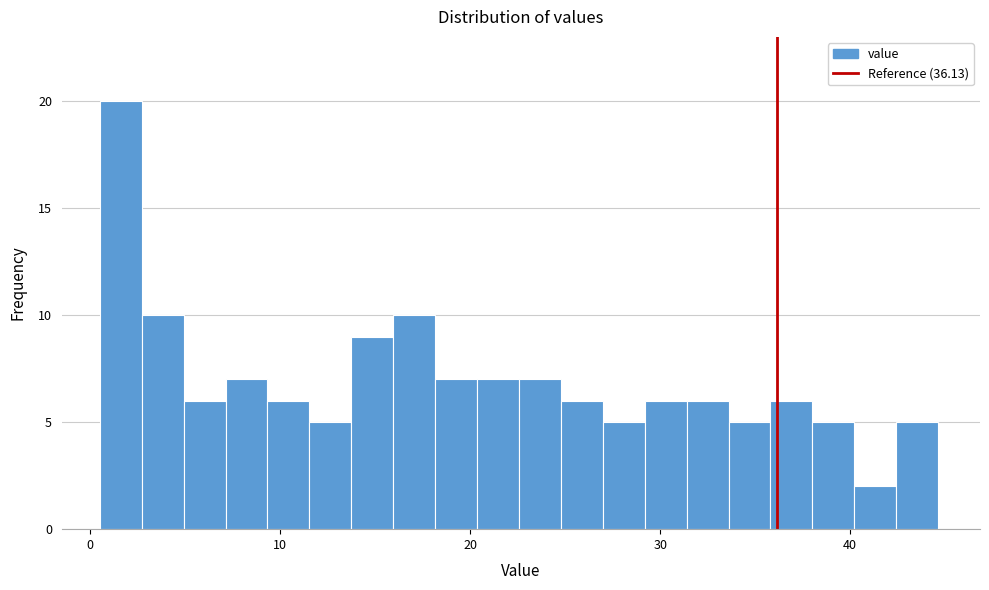

Read against the x-axis, roughly where is the centre of the tallest bar?

2